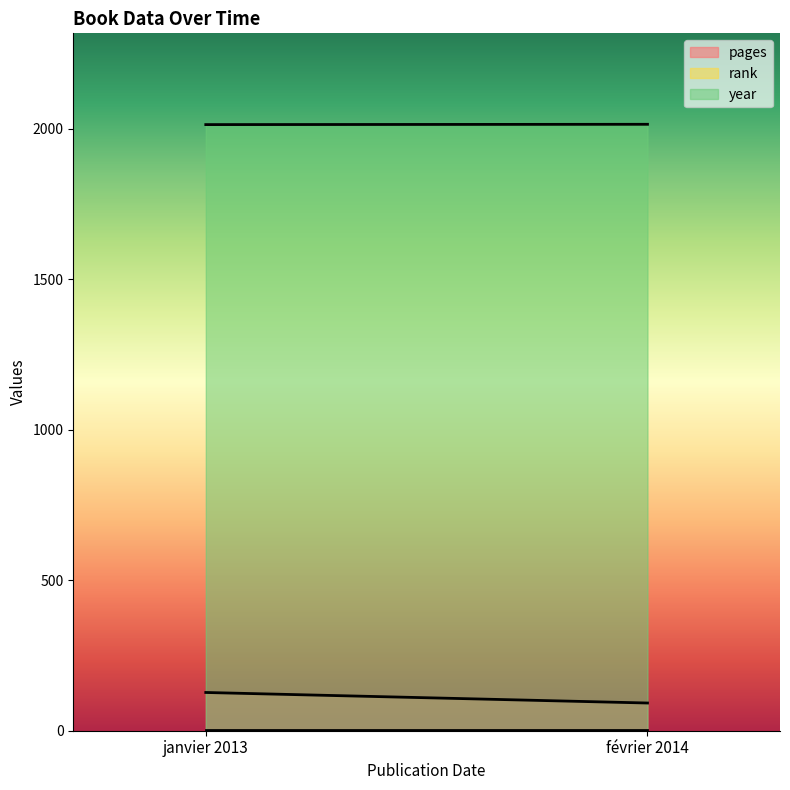

Between février 2014 and janvier 2013, which is larger?

janvier 2013